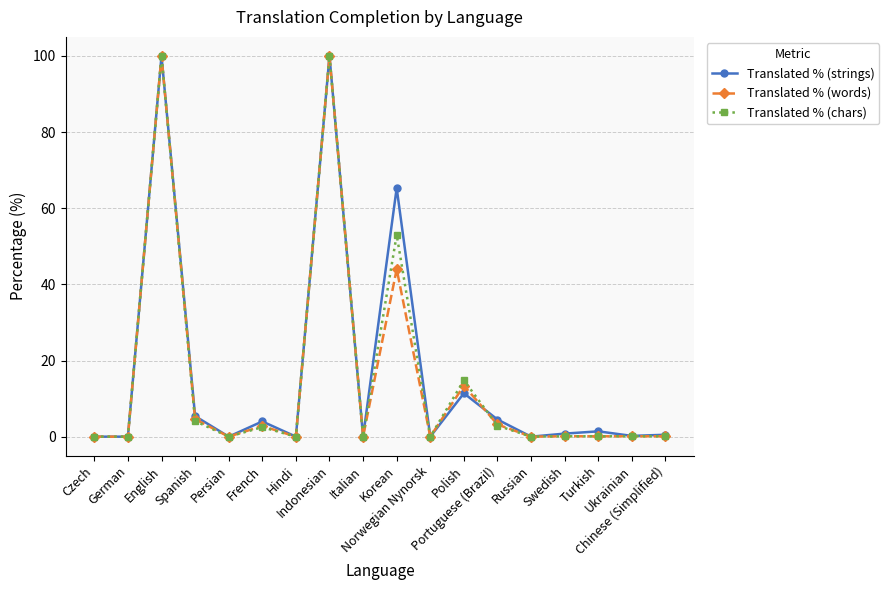

At which label is Translated % (strings) closest to 50?

Korean